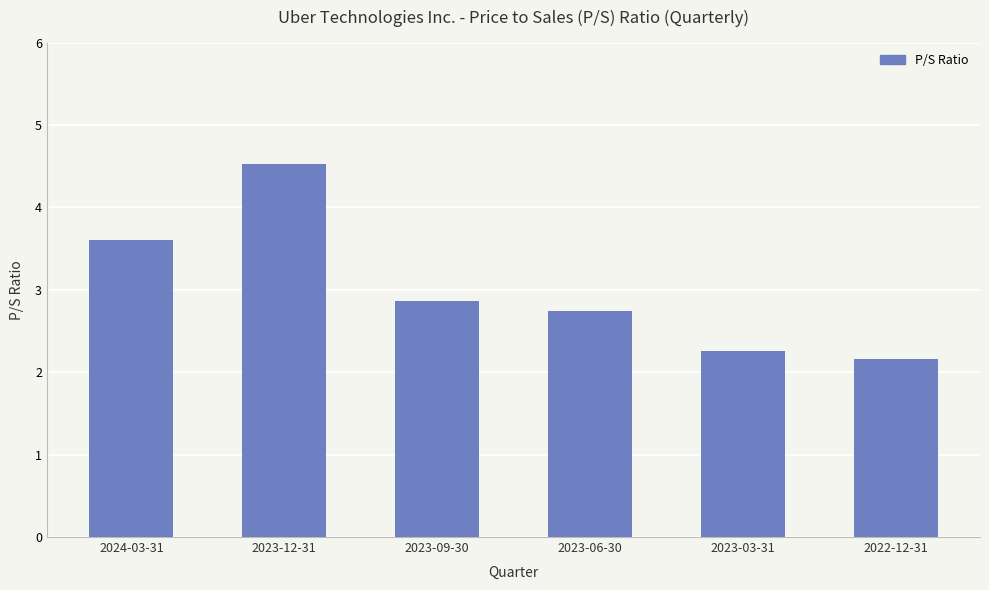

Rank the categories by value from lowest to highest.

2022-12-31, 2023-03-31, 2023-06-30, 2023-09-30, 2024-03-31, 2023-12-31